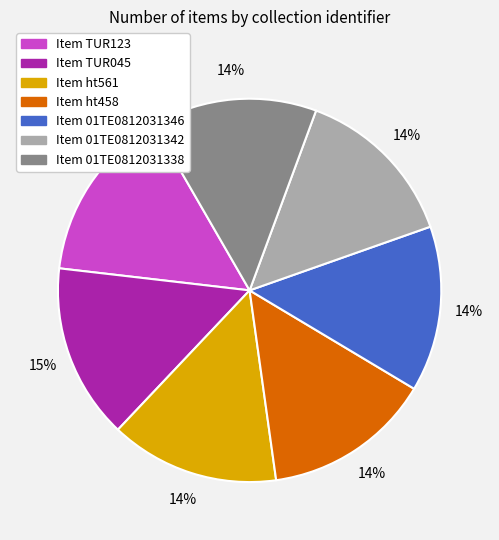

To the nearest percent, what is the average slice percentage?

14%